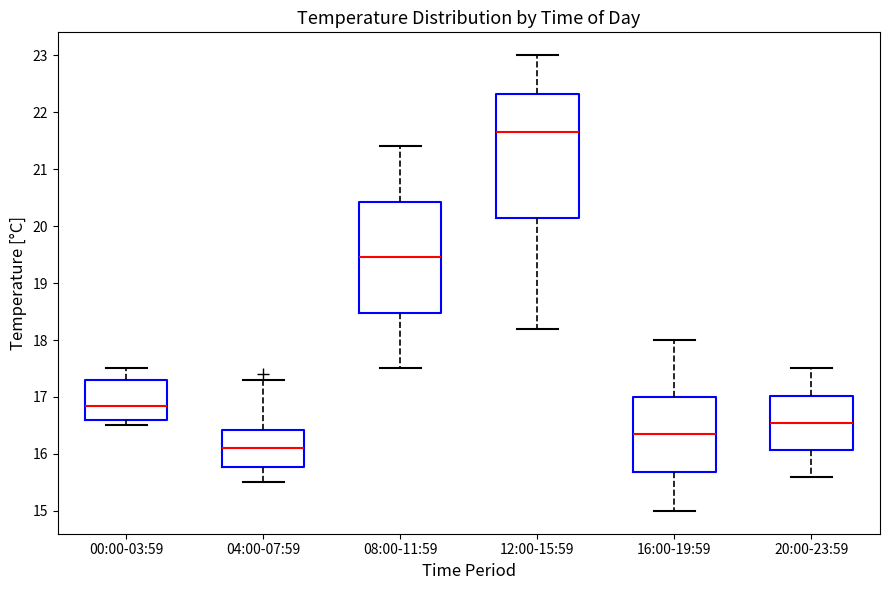

Which box has the highest median line?

12:00-15:59